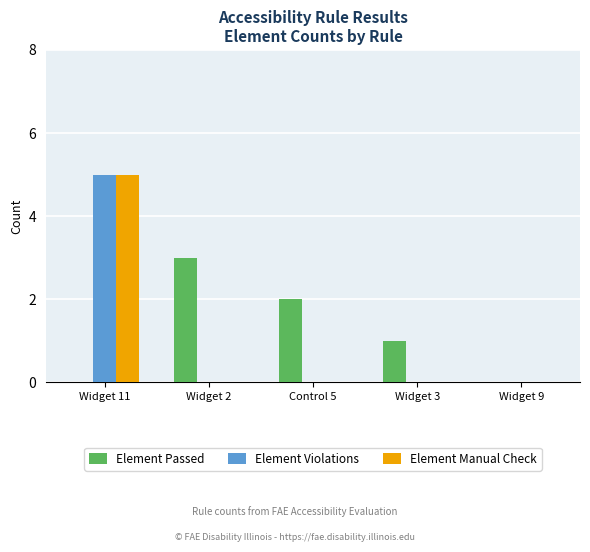

The value of Element Violations at Widget 9 is 2. True or false?

False